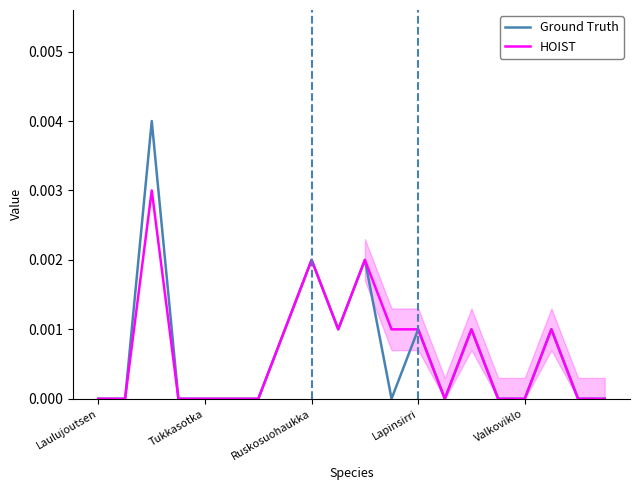

How many lines are shown in the chart?

2